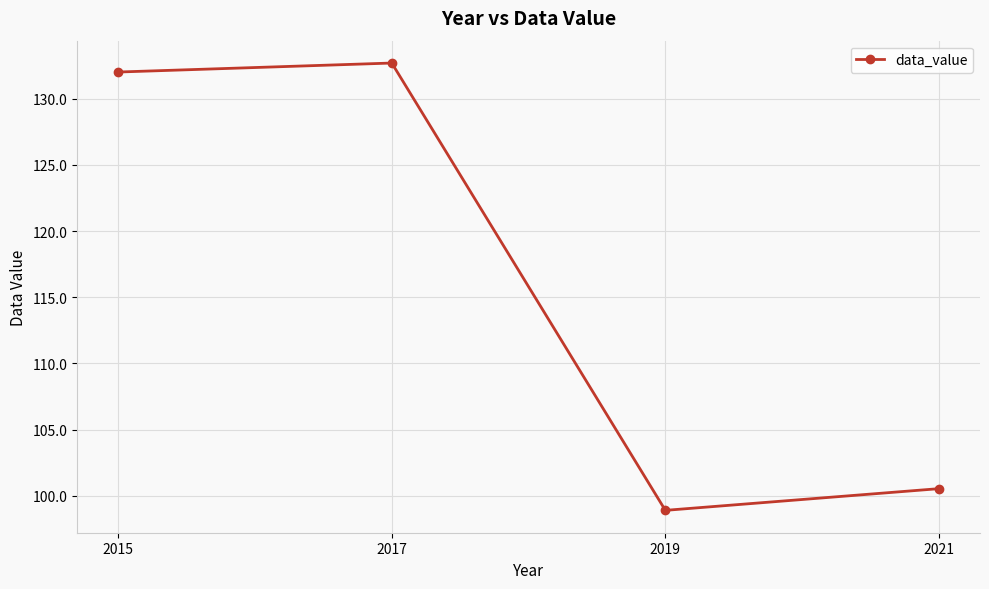

Rank the categories by value from highest to lowest.

2017, 2015, 2021, 2019